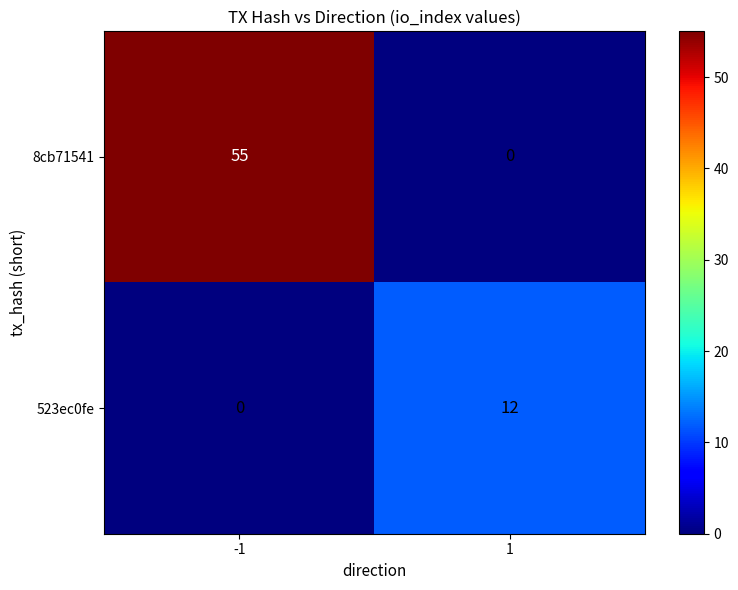

Which series has the widest spread of values?

8cb71541